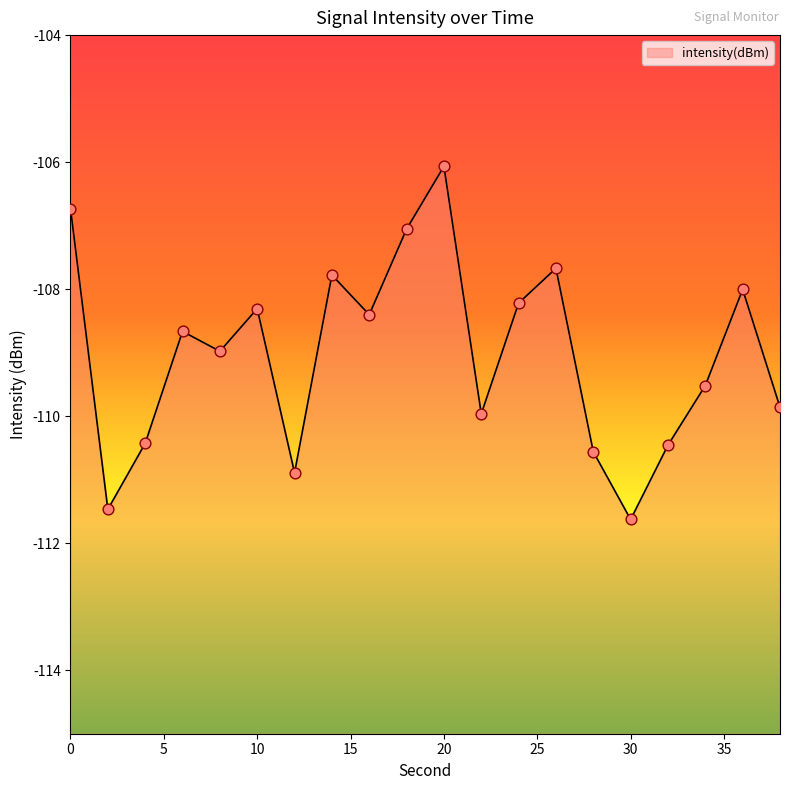

Which has a higher value, 18 or 22?

18